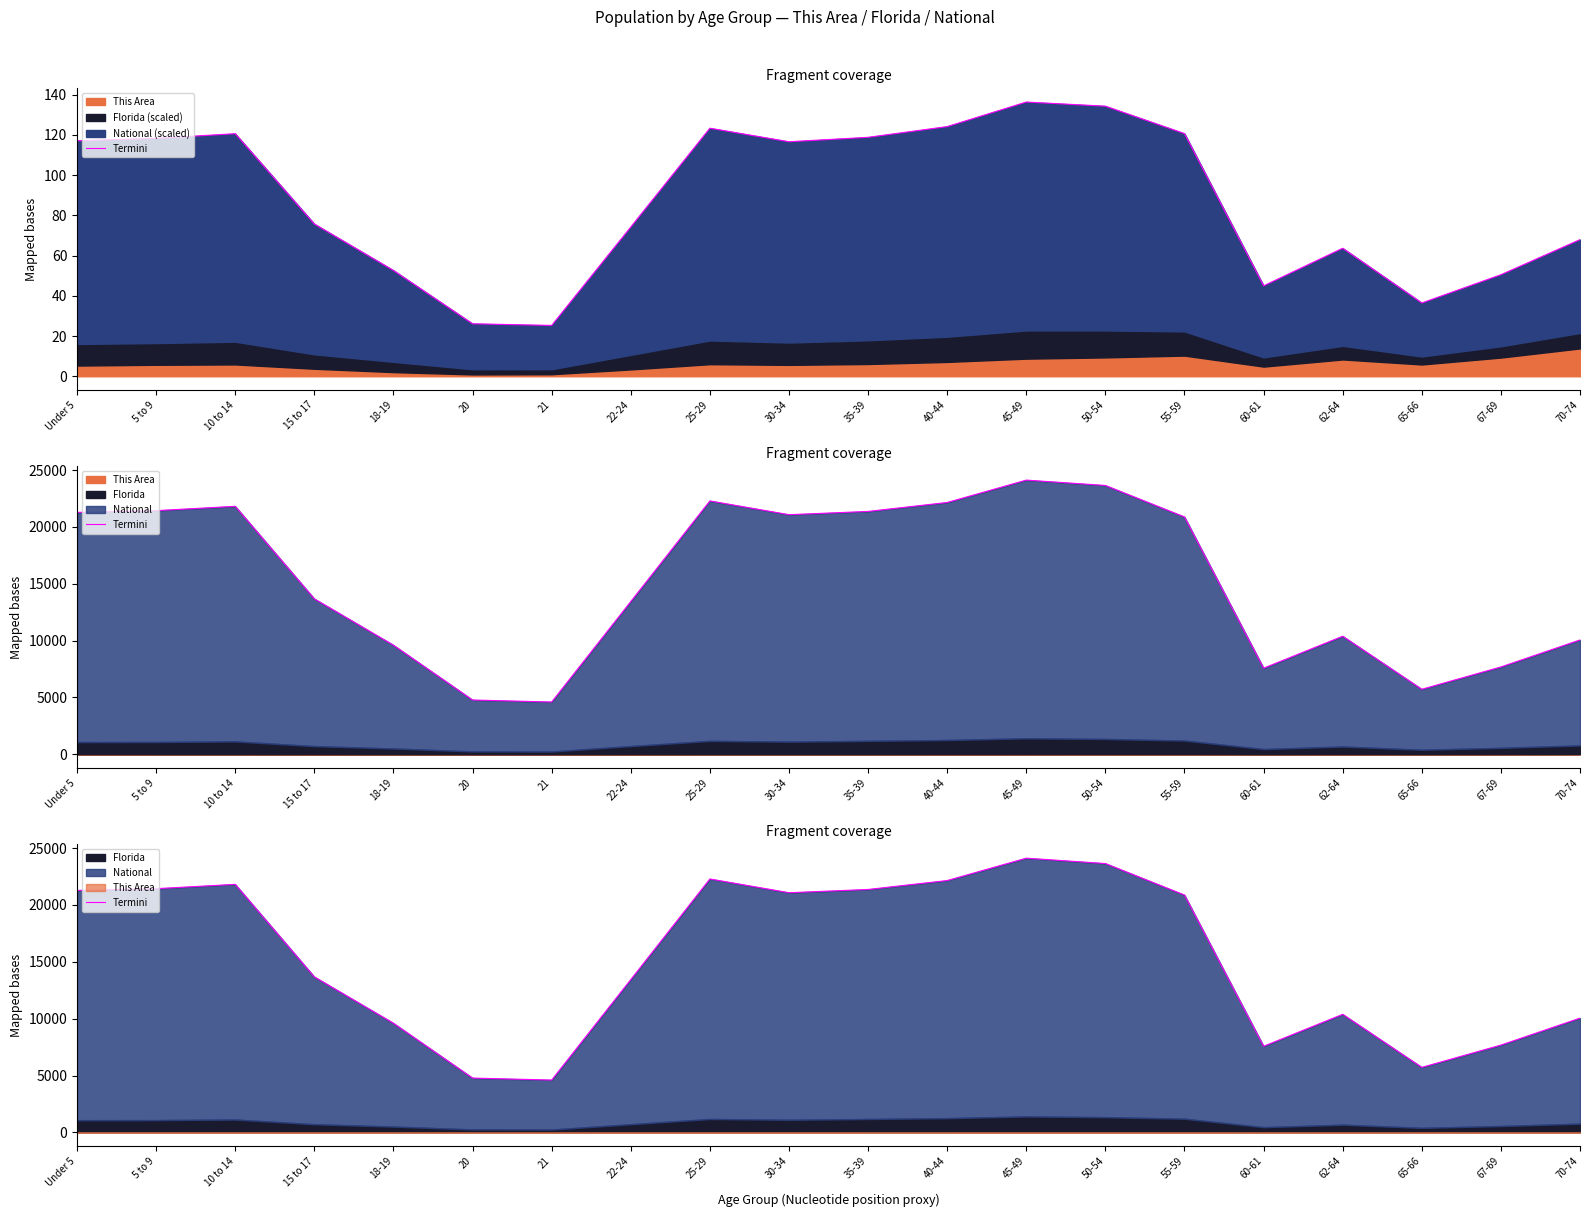

What is the difference between the second highest and minimum values?

19035.5